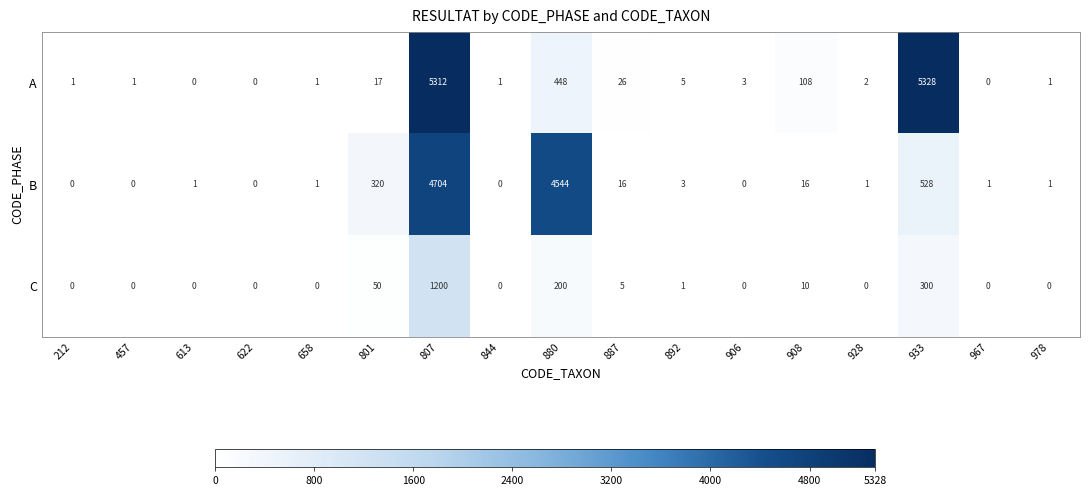

At how many categories does at least one series exceed 3699?

3